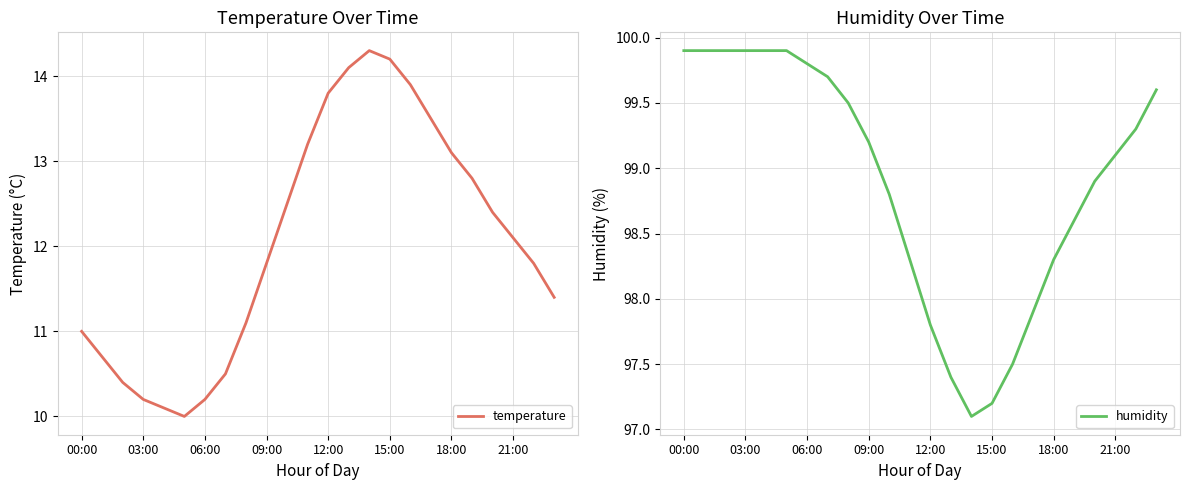

The humidity series shows 146.7 at 13. True or false?

False